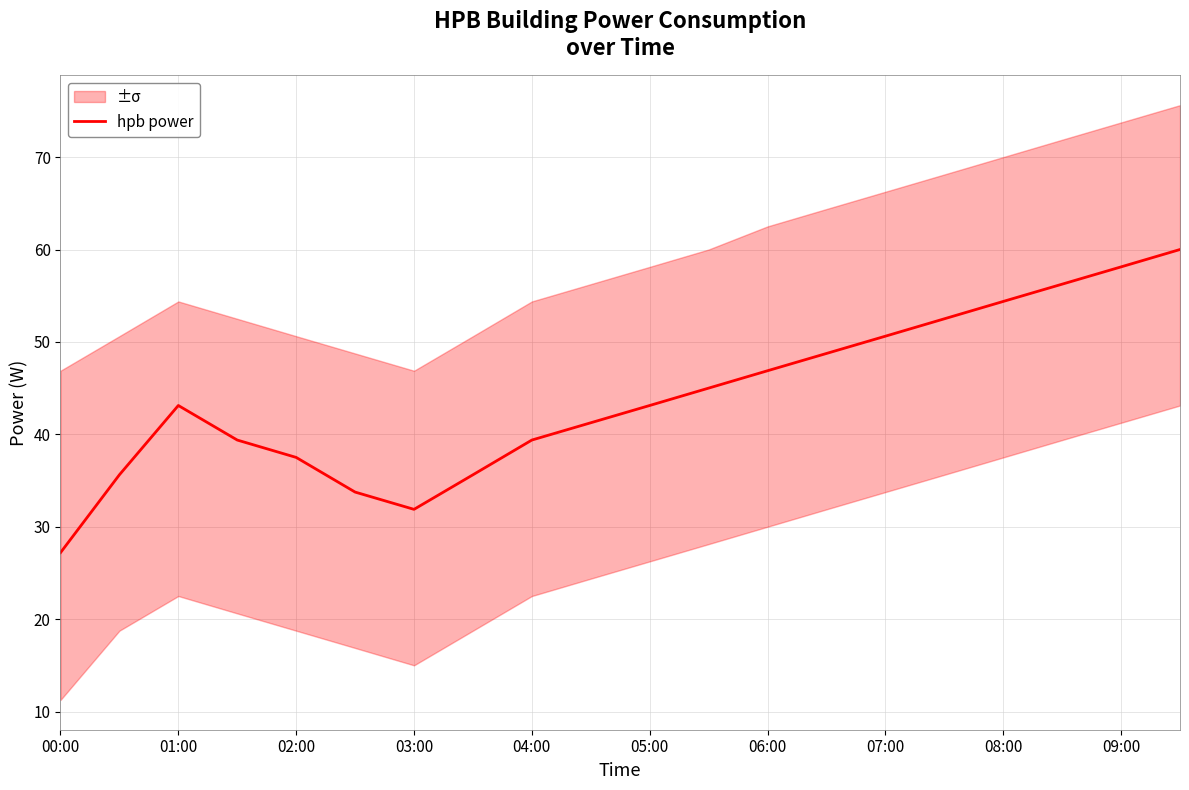

True or false: the data shows 28.5 at 15.

False